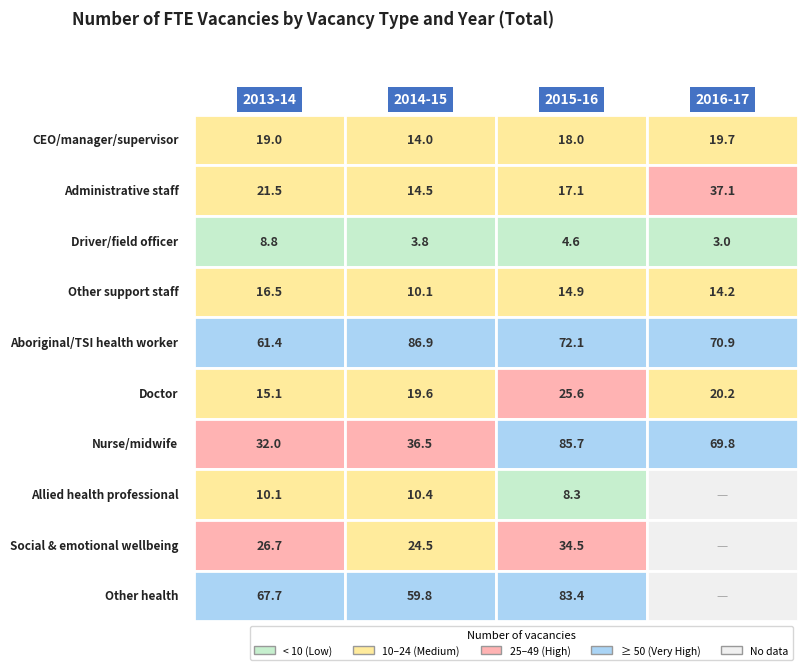

Read the 2016-17 value at 2.

3.0